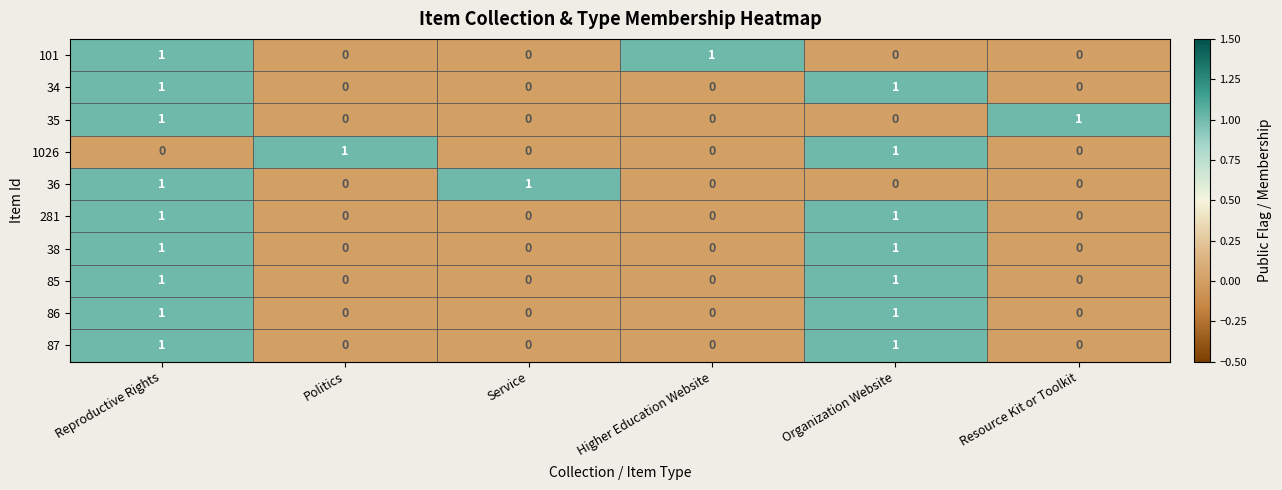

How many 281 values are between 0 and 1?

6